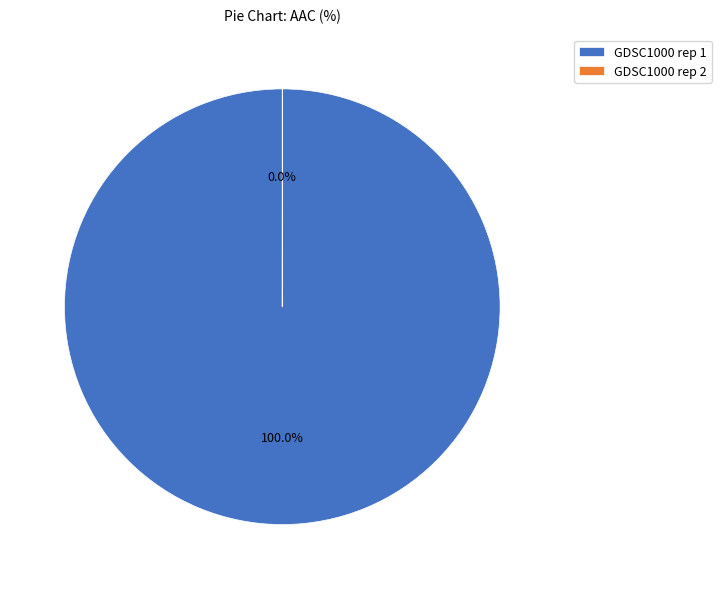

How many segments does this pie chart have?

2